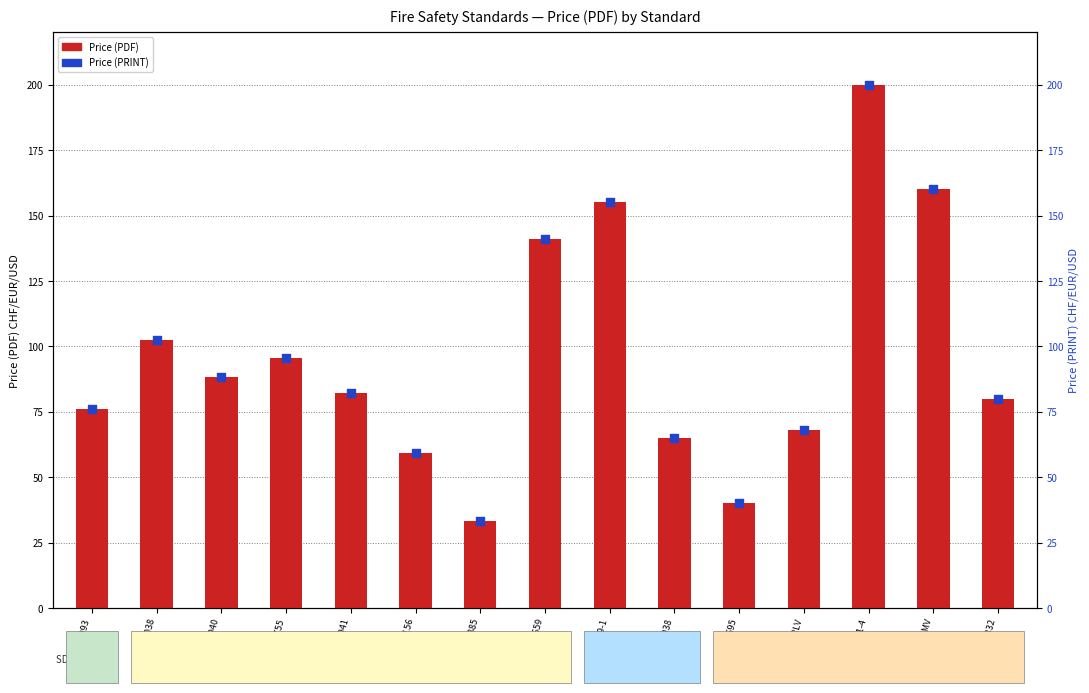

Is the value of Price (PRINT) at IEC TS 60695 greater than the value of Price (PDF) at DIN ISO 9038?

No